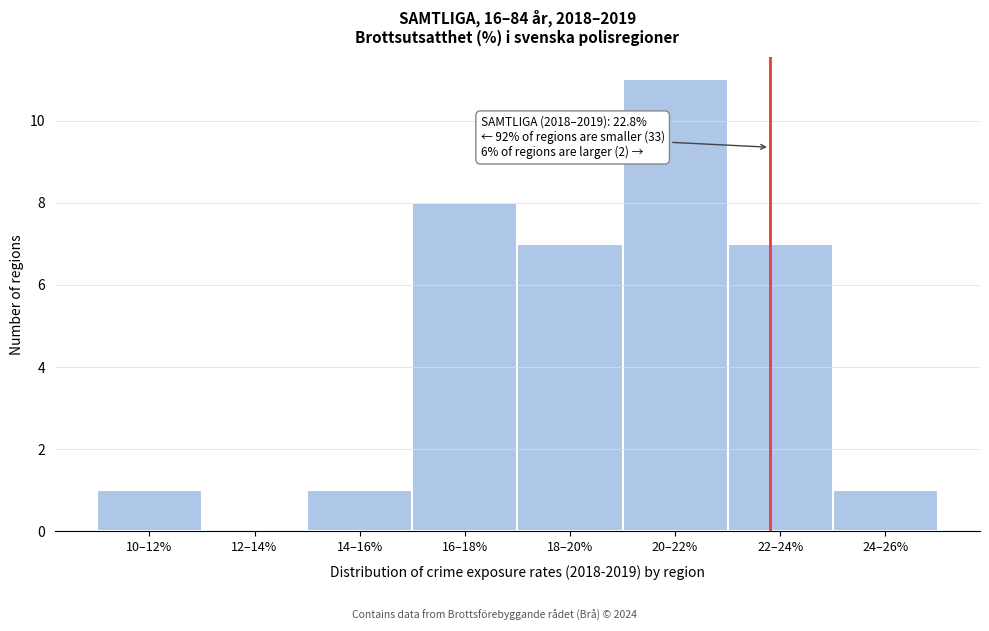

Reading left to right, extract all data points from this chart.

10–12%=1	12–14%=0	14–16%=1	16–18%=8	18–20%=7	20–22%=11	22–24%=7	24–26%=1